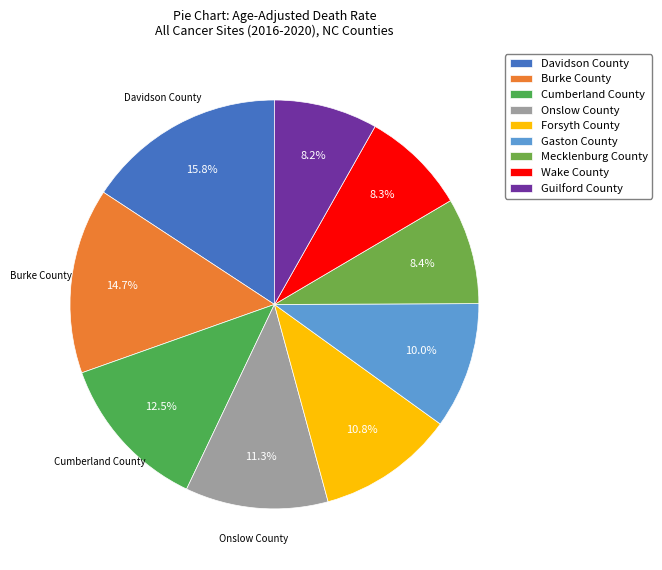

How much of the chart is everything except Mecklenburg County?

91.6%